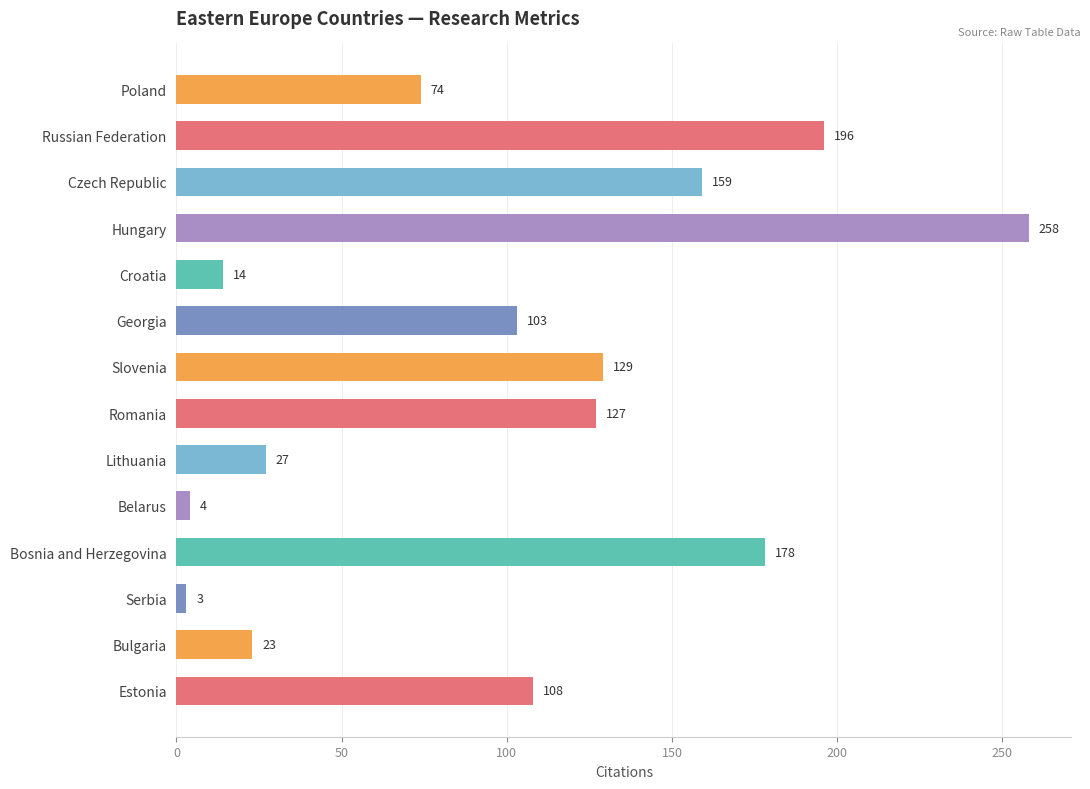

Reading top to bottom, what are all the values shown in this chart?

Poland=74	Russian Federation=196	Czech Republic=159	Hungary=258	Croatia=14	Georgia=103	Slovenia=129	Romania=127	Lithuania=27	Belarus=4	Bosnia and Herzegovina=178	Serbia=3	Bulgaria=23	Estonia=108